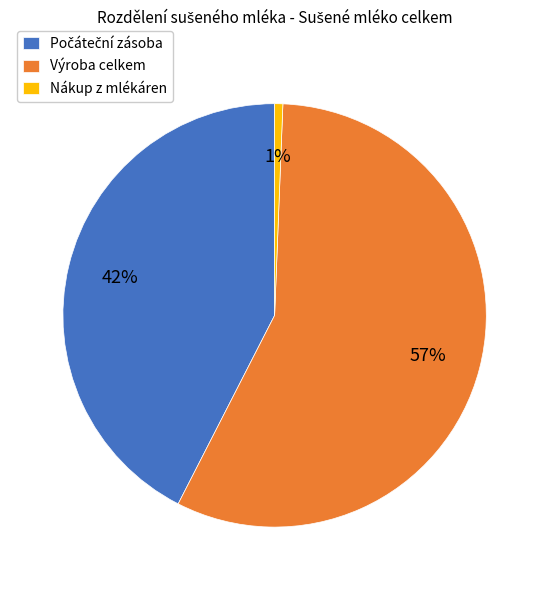

Which slice is the smallest?

Nákup z mlékáren